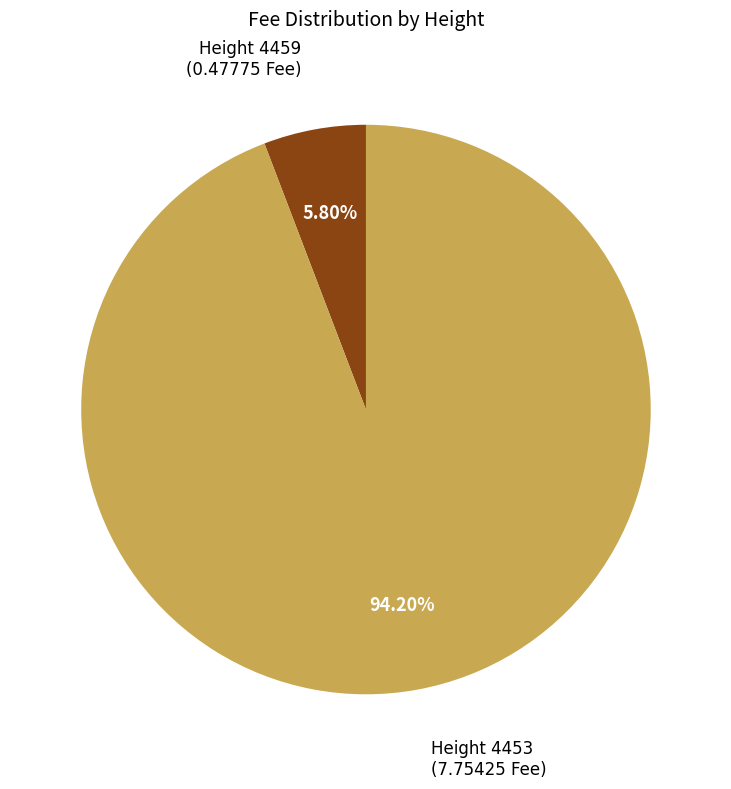

How many slices are in this pie chart?

2